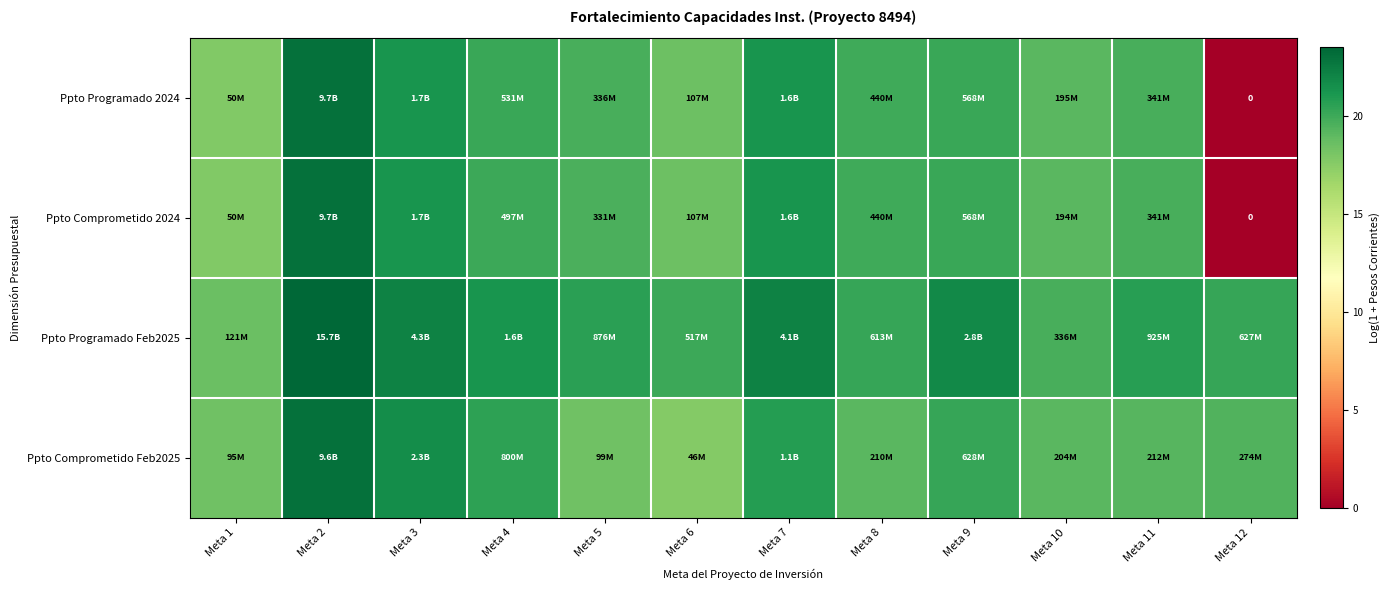

Where is Ppto Comprometido Feb2025 nearest to the value 20?

Meta 9